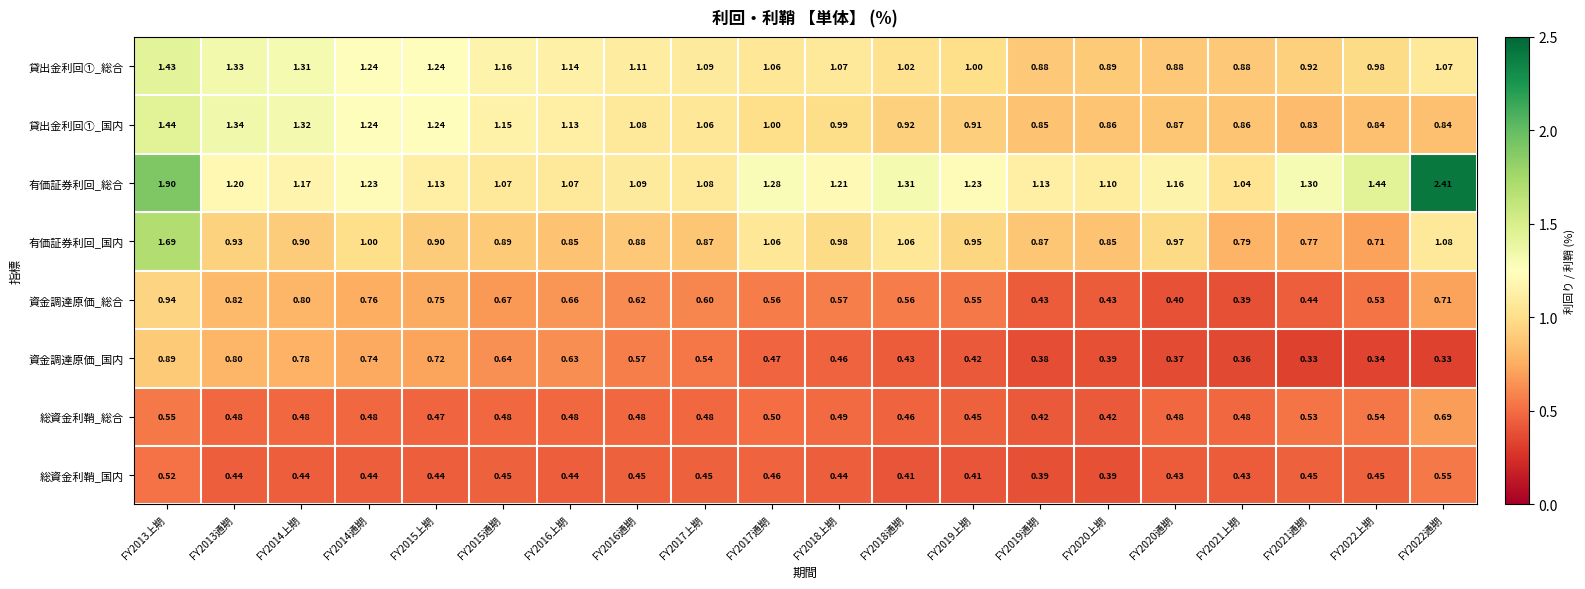

List the series in order of their peak value, lowest first.

総資金利鞘_国内, 総資金利鞘_総合, 資金調達原価_国内, 資金調達原価_総合, 貸出金利回①_総合, 貸出金利回①_国内, 有価証券利回_国内, 有価証券利回_総合